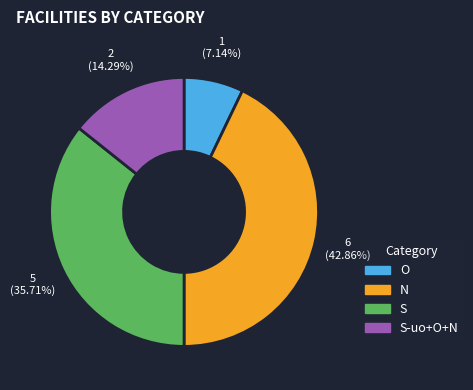

The S-uo+O+N slice represents 14% of the pie. True or false?

True